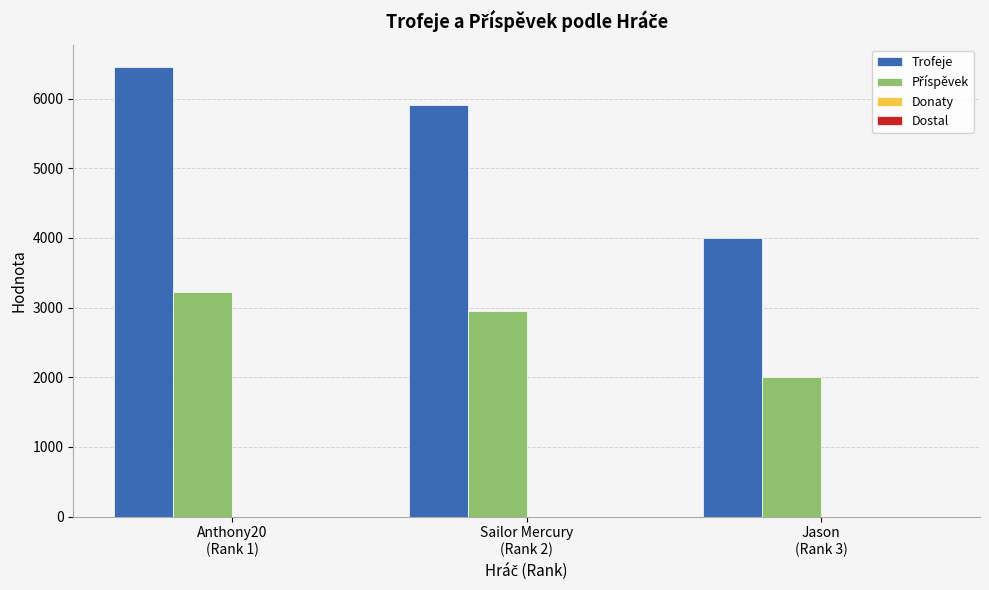

What is the maximum value shown in the chart?

6452